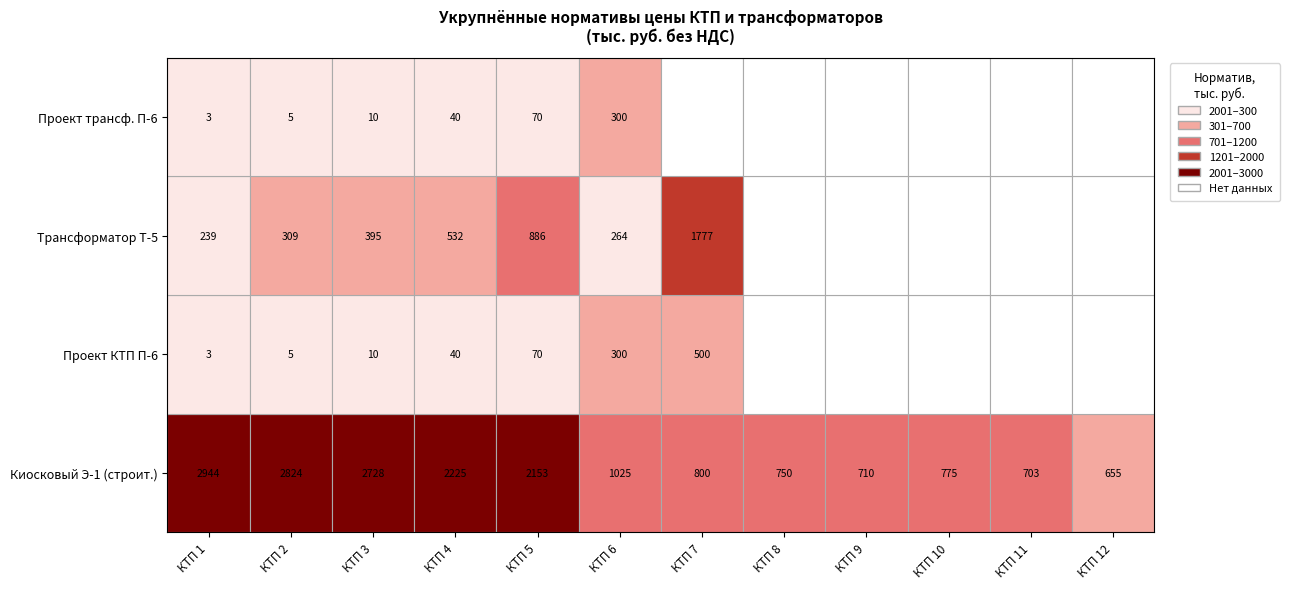

At which label does Трансформатор (проект) first exceed 3?

КТП 2